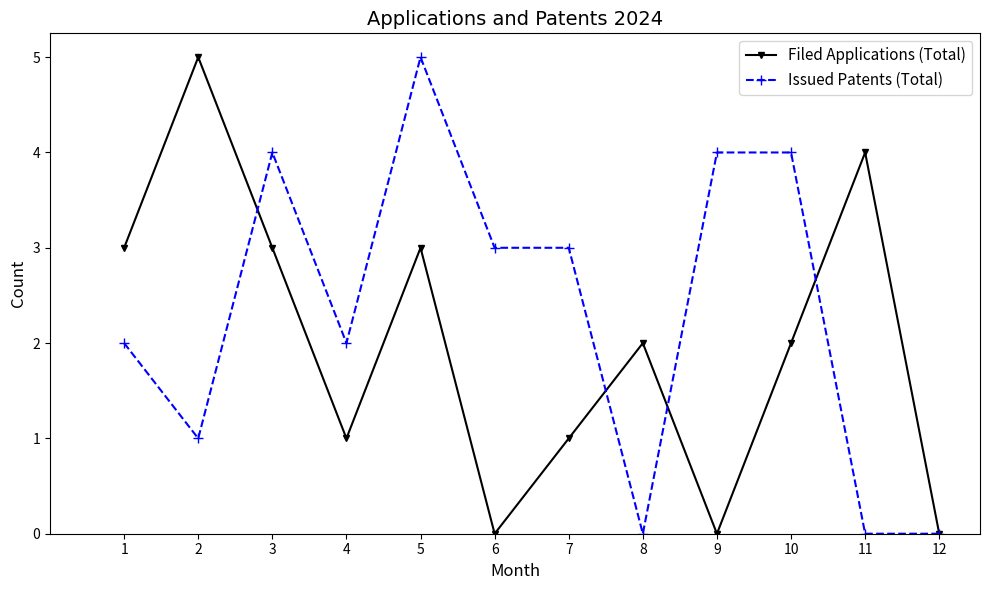

What is the sum of all Issued Patents (Total) values?

28